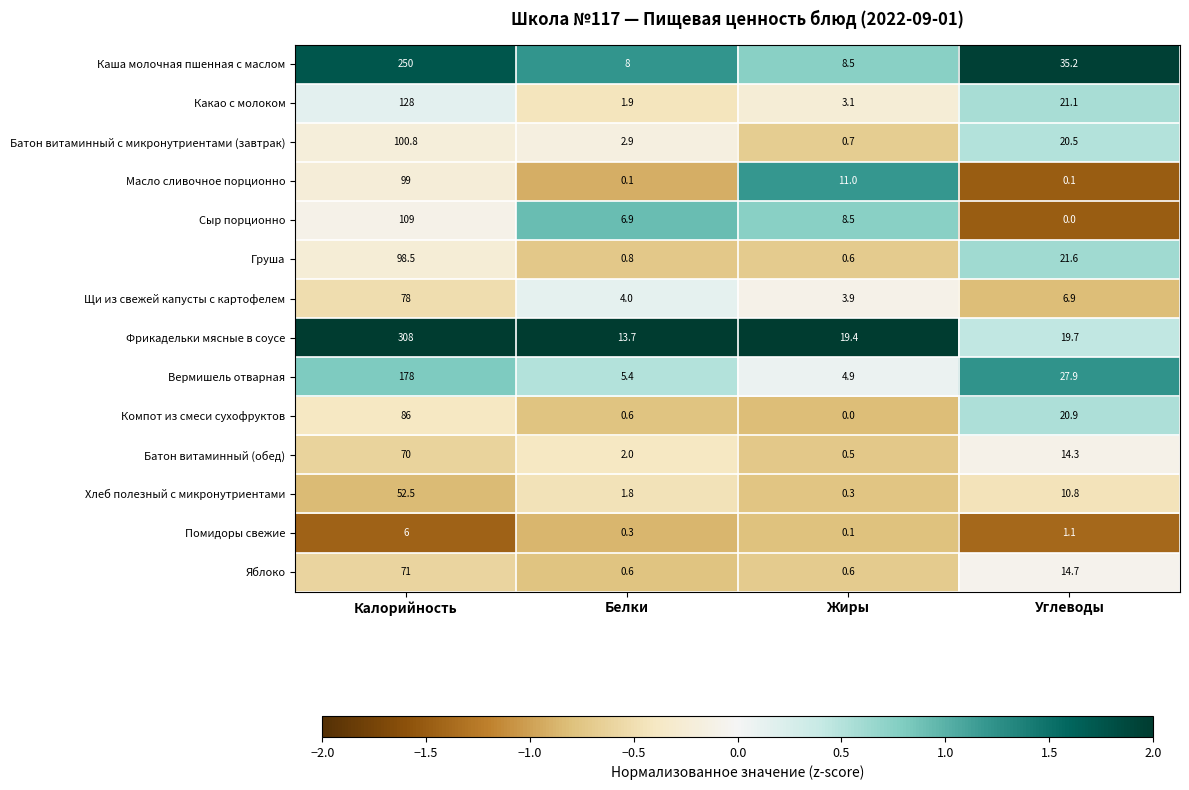

What is the maximum value shown in the chart?

308.0